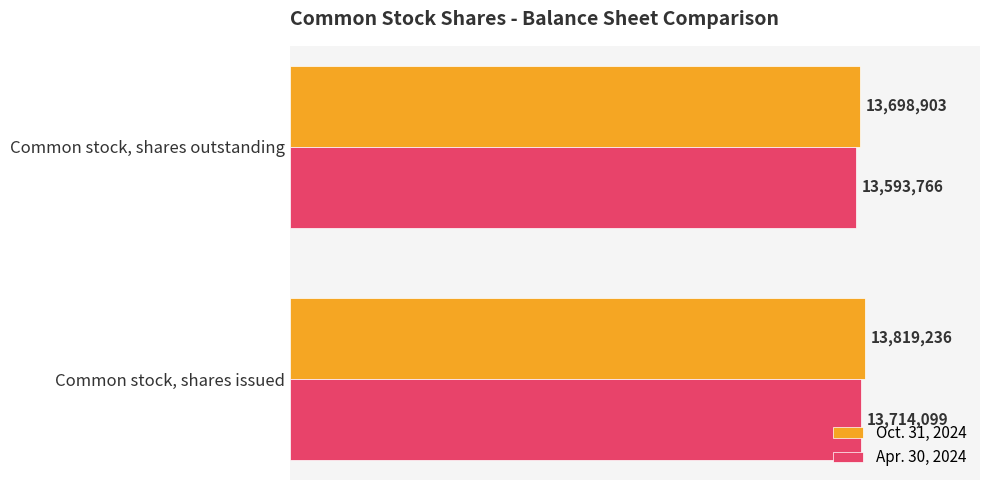

What is the difference between the maximum and minimum values in the Apr. 30, 2024 series?

120333